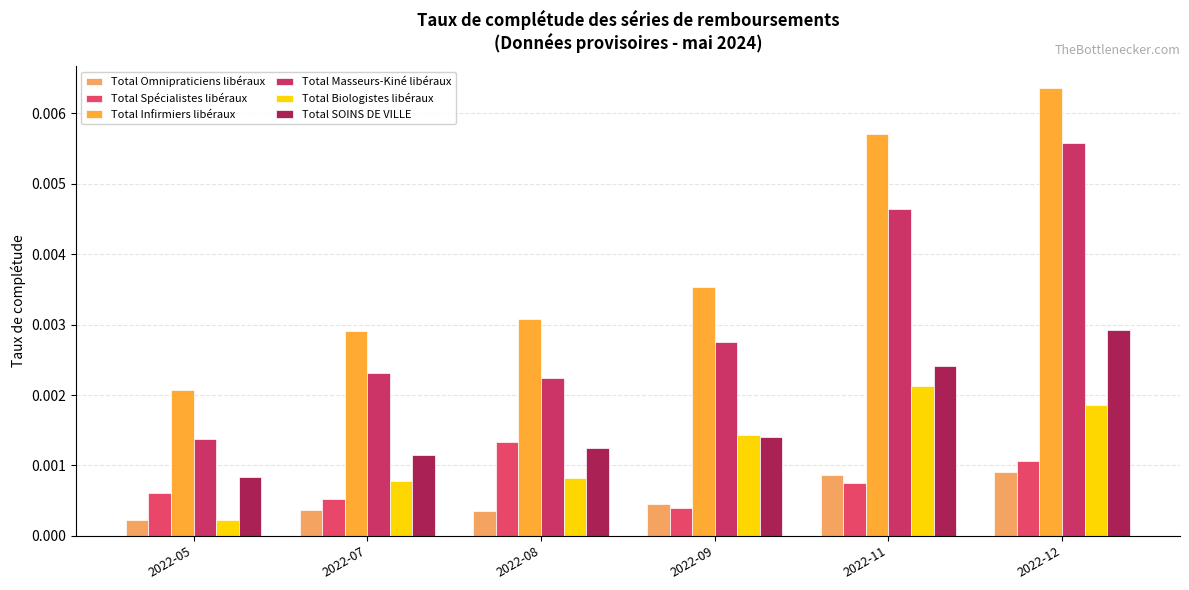

At which category is the sum across all series the highest?

2022-12